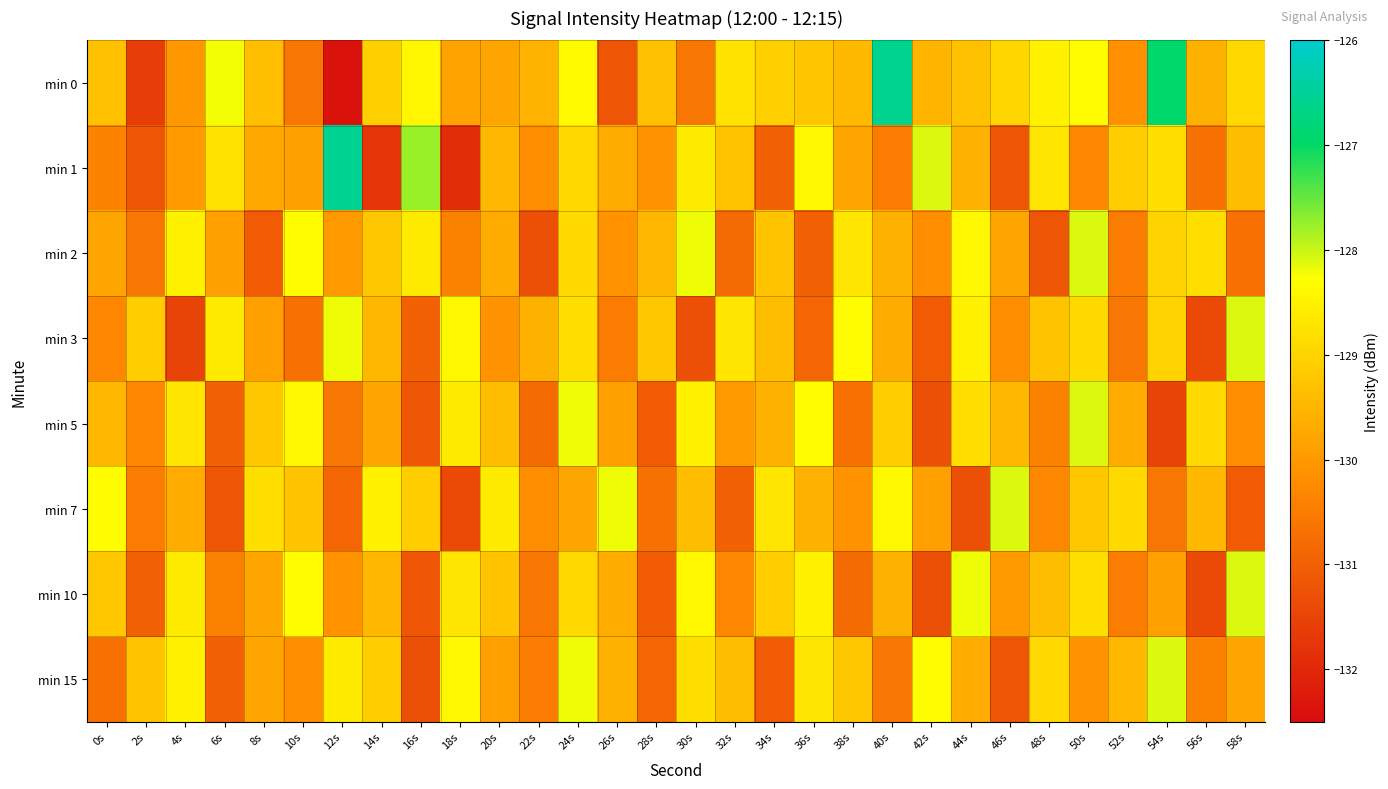

Reading left to right, what are all the values shown in this chart?

min 0: 0s=-129.3	2s=-131.6	4s=-130.0	6s=-128.2	8s=-129.4	10s=-130.6	12s=-132.4	14s=-129.1	16s=-128.4	18s=-129.8	20s=-129.8	22s=-129.6	24s=-128.4	26s=-131.2	28s=-129.3	30s=-130.6	32s=-128.7	34s=-129.1	36s=-129.2	38s=-129.4	40s=-126.6	42s=-129.5	44s=-129.3	46s=-129.0	48s=-128.5	50s=-128.3	52s=-130.1	54s=-126.9	56s=-129.6	58s=-128.9
min 1: 0s=-130.4	2s=-131.2	4s=-130.0	6s=-128.7	8s=-129.7	10s=-129.9	12s=-126.6	14s=-131.8	16s=-127.8	18s=-131.9	20s=-129.5	22s=-130.2	24s=-128.9	26s=-129.7	28s=-130.1	30s=-128.6	32s=-129.3	34s=-131.0	36s=-128.4	38s=-129.8	40s=-130.5	42s=-128.1	44s=-129.6	46s=-131.2	48s=-128.7	50s=-130.3	52s=-129.1	54s=-128.8	56s=-130.7	58s=-129.4
min 2: 0s=-129.8	2s=-130.6	4s=-128.5	6s=-129.9	8s=-131.1	10s=-128.3	12s=-130.0	14s=-129.2	16s=-128.6	18s=-130.4	20s=-129.7	22s=-131.3	24s=-128.9	26s=-130.1	28s=-129.5	30s=-128.2	32s=-130.8	34s=-129.3	36s=-131.0	38s=-128.7	40s=-129.6	42s=-130.2	44s=-128.4	46s=-129.8	48s=-131.2	50s=-128.1	52s=-130.5	54s=-129.0	56s=-128.8	58s=-130.7
min 3: 0s=-130.3	2s=-129.1	4s=-131.5	6s=-128.6	8s=-129.9	10s=-130.7	12s=-128.2	14s=-129.5	16s=-131.0	18s=-128.4	20s=-130.1	22s=-129.6	24s=-128.8	26s=-130.5	28s=-129.2	30s=-131.3	32s=-128.7	34s=-129.4	36s=-130.9	38s=-128.3	40s=-129.7	42s=-131.1	44s=-128.5	46s=-130.2	48s=-129.3	50s=-128.9	52s=-130.6	54s=-129.0	56s=-131.4	58s=-128.1
min 5: 0s=-129.5	2s=-130.3	4s=-128.7	6s=-131.0	8s=-129.2	10s=-128.4	12s=-130.6	14s=-129.8	16s=-131.2	18s=-128.6	20s=-129.4	22s=-130.8	24s=-128.2	26s=-129.9	28s=-131.1	30s=-128.5	32s=-130.0	34s=-129.6	36s=-128.3	38s=-130.7	40s=-129.1	42s=-131.3	44s=-128.8	46s=-129.5	48s=-130.4	50s=-128.1	52s=-129.7	54s=-131.5	56s=-128.9	58s=-130.2
min 7: 0s=-128.3	2s=-130.5	4s=-129.7	6s=-131.2	8s=-128.8	10s=-129.3	12s=-130.9	14s=-128.5	16s=-129.1	18s=-131.4	20s=-128.6	22s=-130.2	24s=-129.8	26s=-128.2	28s=-130.7	30s=-129.4	32s=-131.0	34s=-128.7	36s=-129.6	38s=-130.1	40s=-128.4	42s=-129.9	44s=-131.3	46s=-128.1	48s=-130.3	50s=-129.2	52s=-128.9	54s=-130.6	56s=-129.5	58s=-131.1
min 10: 0s=-129.2	2s=-131.0	4s=-128.6	6s=-130.4	8s=-129.8	10s=-128.3	12s=-130.1	14s=-129.5	16s=-131.2	18s=-128.7	20s=-129.3	22s=-130.6	24s=-128.9	26s=-129.7	28s=-131.1	30s=-128.4	32s=-130.3	34s=-129.1	36s=-128.5	38s=-130.8	40s=-129.6	42s=-131.3	44s=-128.2	46s=-130.0	48s=-129.4	50s=-128.8	52s=-130.5	54s=-129.9	56s=-131.4	58s=-128.1
min 15: 0s=-130.7	2s=-129.3	4s=-128.5	6s=-131.0	8s=-129.8	10s=-130.2	12s=-128.6	14s=-129.1	16s=-131.3	18s=-128.4	20s=-129.9	22s=-130.5	24s=-128.2	26s=-129.6	28s=-130.9	30s=-128.8	32s=-129.4	34s=-131.1	36s=-128.7	38s=-129.2	40s=-130.6	42s=-128.3	44s=-129.7	46s=-131.2	48s=-128.9	50s=-130.1	52s=-129.5	54s=-128.1	56s=-130.4	58s=-129.8